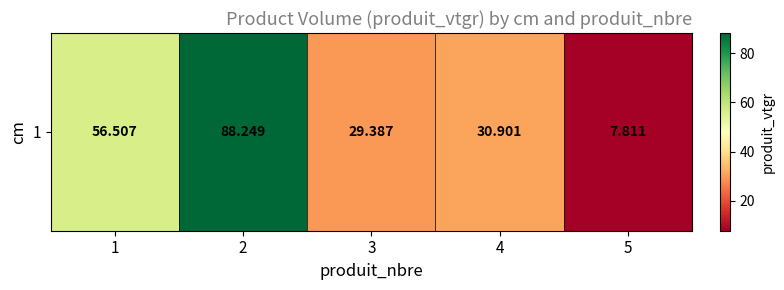

Rank the categories by value from highest to lowest.

2, 1, 4, 3, 5